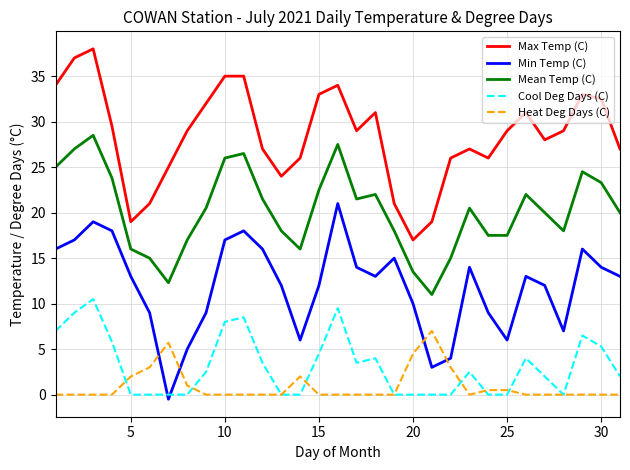

True or false: Mean Temp (C) and Heat Deg Days (C) cross at least once.

False